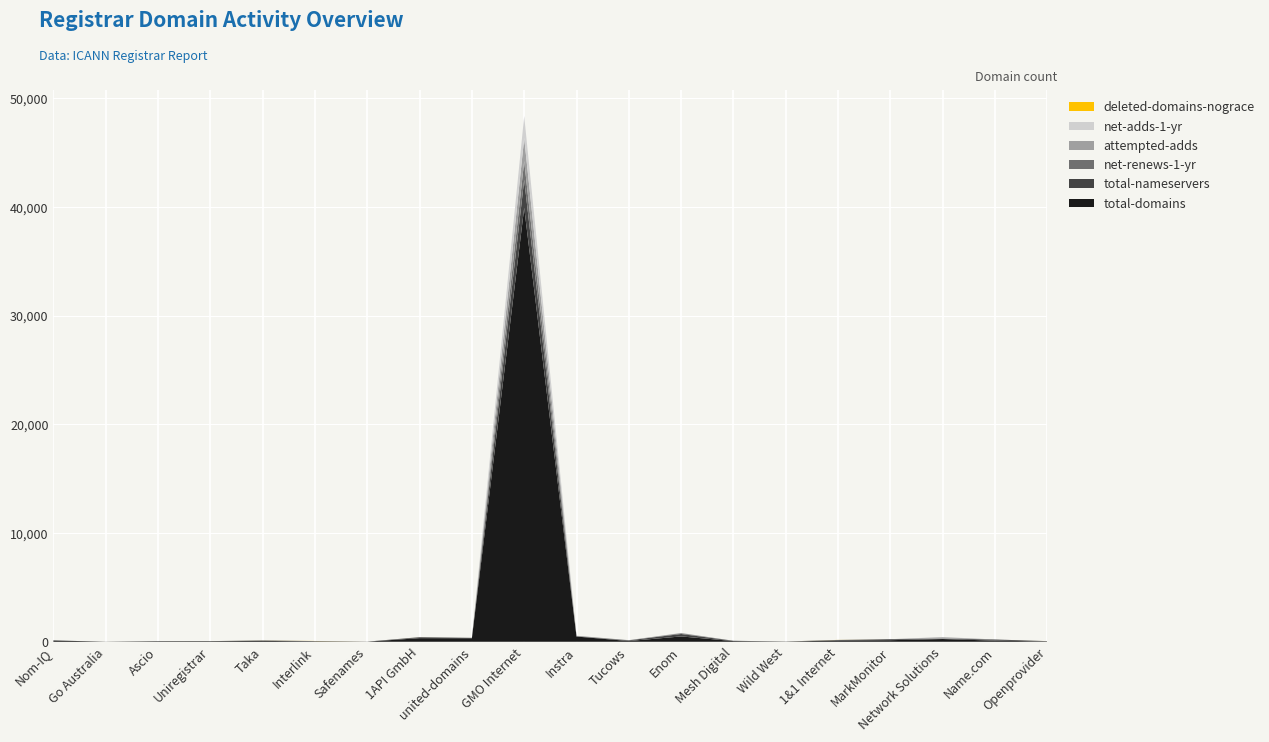

Reading right to left, what are all the values shown in this chart?

total-domains: Openprovider=26	Name.com=102	Network Solutions=252	MarkMonitor=145	1&1 Internet=124	Wild West=10	Mesh Digital=62	Enom=491	Tucows=67	Instra=480	GMO Internet=39938	united-domains=325	1API GmbH=332	Safenames=9	Interlink=35	Taka=80	Uniregistrar=51	Ascio=50	Go Australia=9	Nom-IQ=116
total-nameservers: Openprovider=29	Name.com=105	Network Solutions=42	MarkMonitor=89	1&1 Internet=32	Wild West=13	Mesh Digital=25	Enom=223	Tucows=64	Instra=22	GMO Internet=2571	united-domains=32	1API GmbH=82	Safenames=3	Interlink=26	Taka=37	Uniregistrar=8	Ascio=1	Go Australia=0	Nom-IQ=3
net-renews-1-yr: Openprovider=1	Name.com=2	Network Solutions=2	MarkMonitor=0	1&1 Internet=12	Wild West=0	Mesh Digital=2	Enom=73	Tucows=5	Instra=31	GMO Internet=1719	united-domains=6	1API GmbH=10	Safenames=0	Interlink=1	Taka=0	Uniregistrar=0	Ascio=5	Go Australia=0	Nom-IQ=2
attempted-adds: Openprovider=1	Name.com=0	Network Solutions=123	MarkMonitor=2	1&1 Internet=0	Wild West=1	Mesh Digital=1	Enom=15	Tucows=12	Instra=18	GMO Internet=2125	united-domains=0	1API GmbH=1	Safenames=0	Interlink=1	Taka=0	Uniregistrar=0	Ascio=1	Go Australia=0	Nom-IQ=0
net-adds-1-yr: Openprovider=1	Name.com=0	Network Solutions=19	MarkMonitor=0	1&1 Internet=0	Wild West=1	Mesh Digital=1	Enom=15	Tucows=2	Instra=2	GMO Internet=2029	united-domains=0	1API GmbH=1	Safenames=1	Interlink=1	Taka=2	Uniregistrar=0	Ascio=1	Go Australia=0	Nom-IQ=0
deleted-domains-nograce: Openprovider=2	Name.com=0	Network Solutions=0	MarkMonitor=0	1&1 Internet=5	Wild West=0	Mesh Digital=0	Enom=0	Tucows=0	Instra=0	GMO Internet=1	united-domains=0	1API GmbH=1	Safenames=0	Interlink=8	Taka=3	Uniregistrar=0	Ascio=0	Go Australia=0	Nom-IQ=0